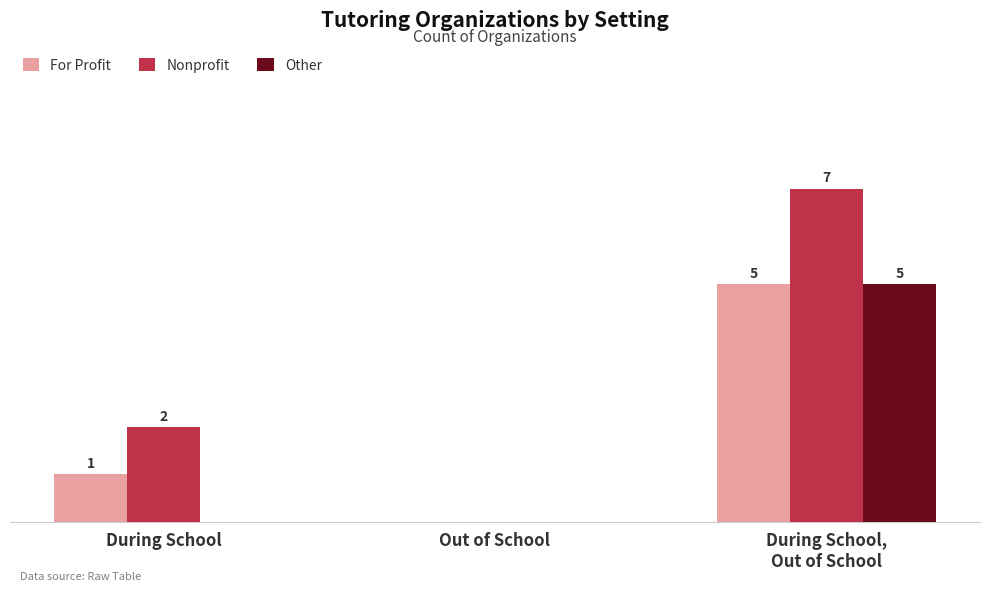

Where is For Profit nearest to the value 2?

During School